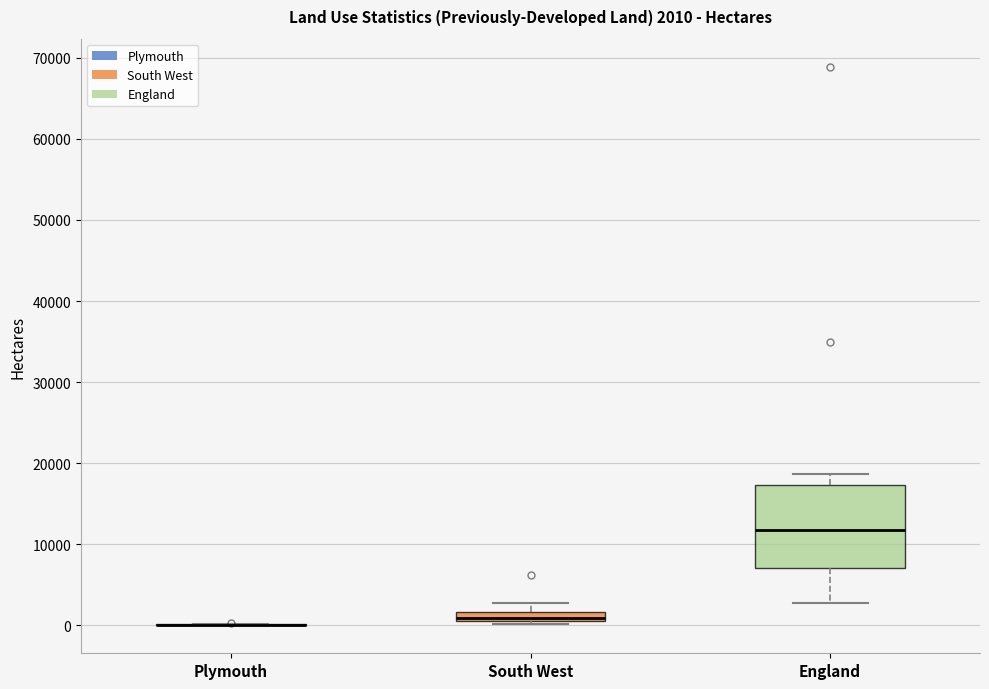

Comparing the boxes themselves (not the whiskers), which one is the tallest?

England